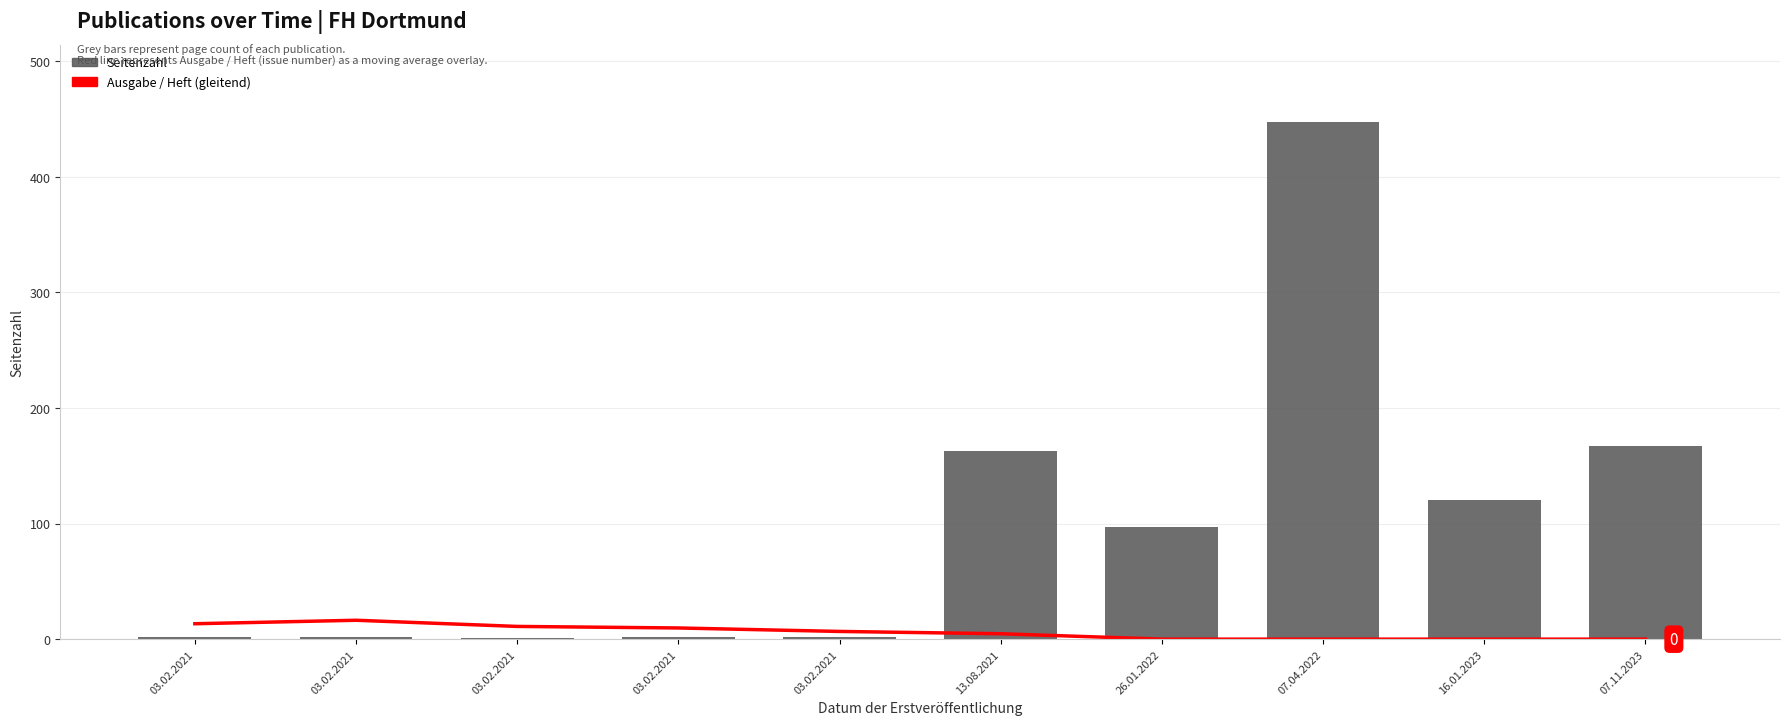

Between 03.02.2021 and 13.08.2021, which series saw the biggest shift?

Seitenzahl